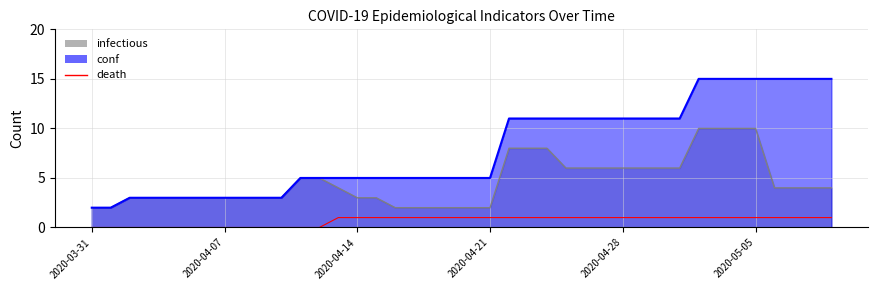

What is the greatest value displayed?

1